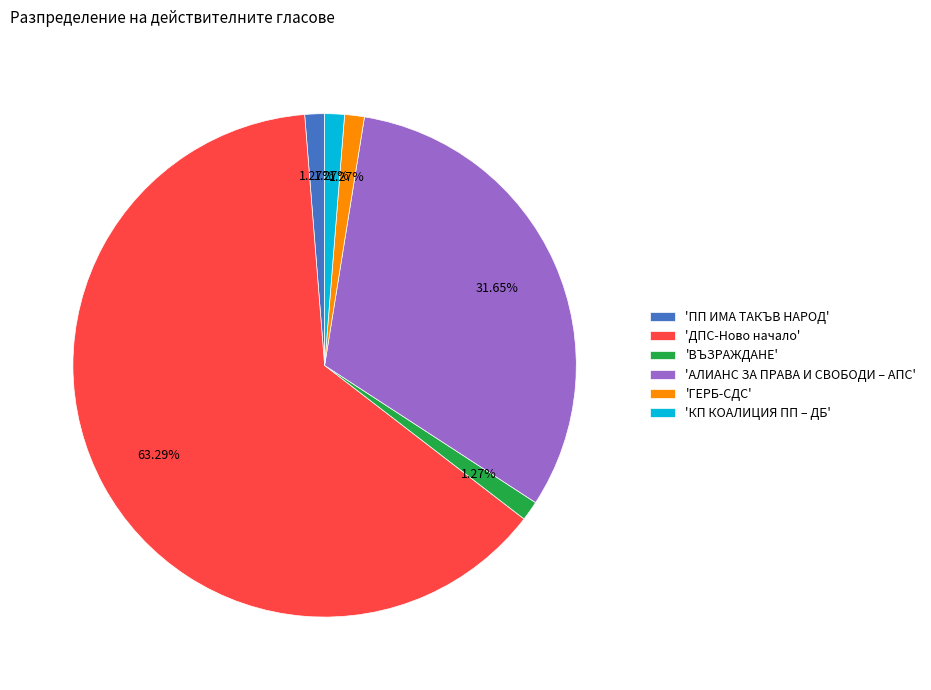

Does 'ГЕРБ-СДС' represent more than half of the total?

No